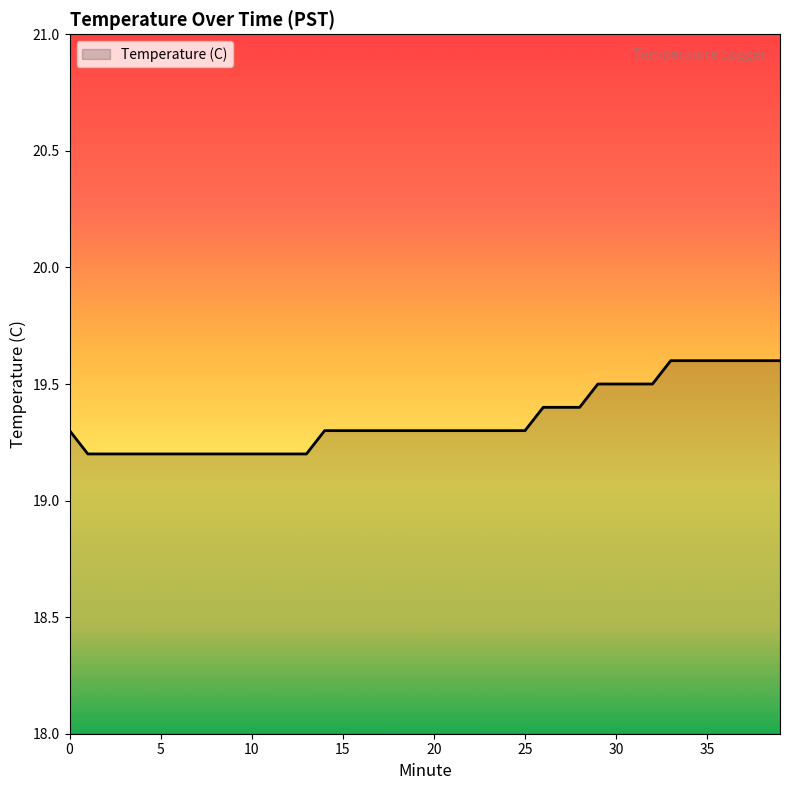

What is the difference between the maximum and minimum values?

0.4